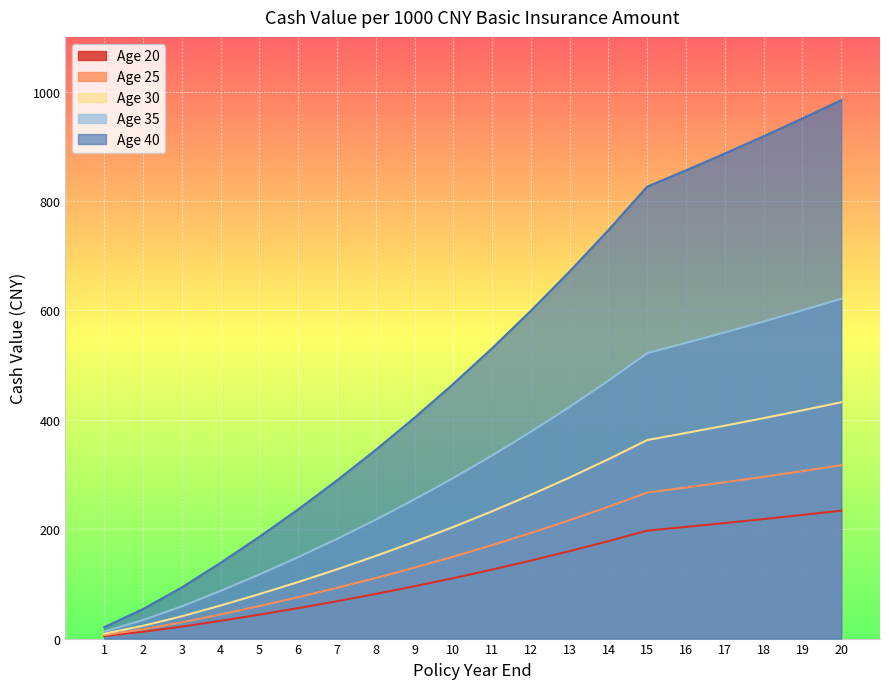

Which category has the lowest value in the Age 30 series?

1